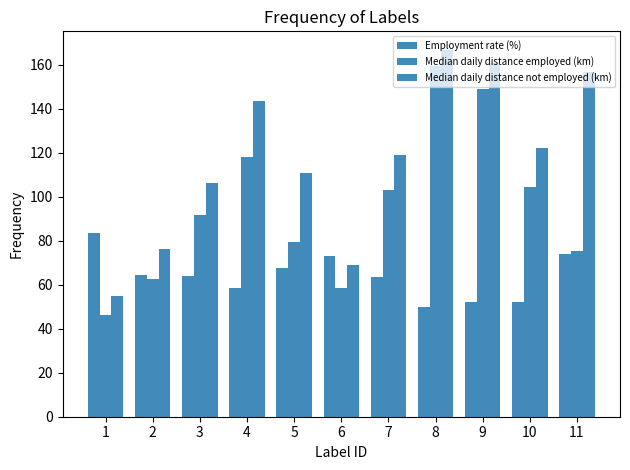

The value of Employment rate (%) at 7 is 32.5. True or false?

False